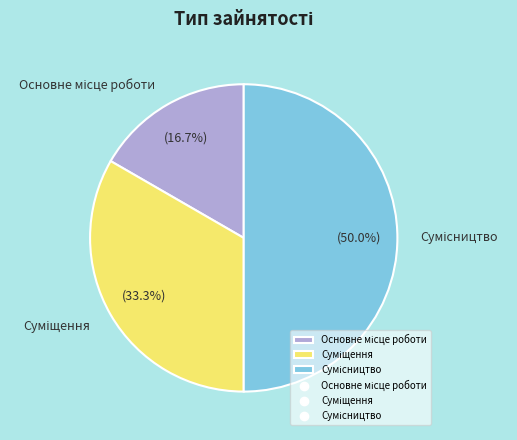

What percentage do Суміщення and Сумісництво together represent?

83.3%